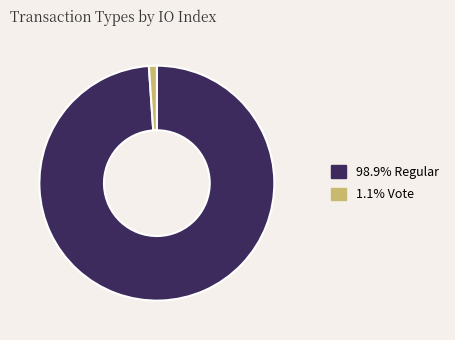

Is there a majority slice in this chart?

Yes